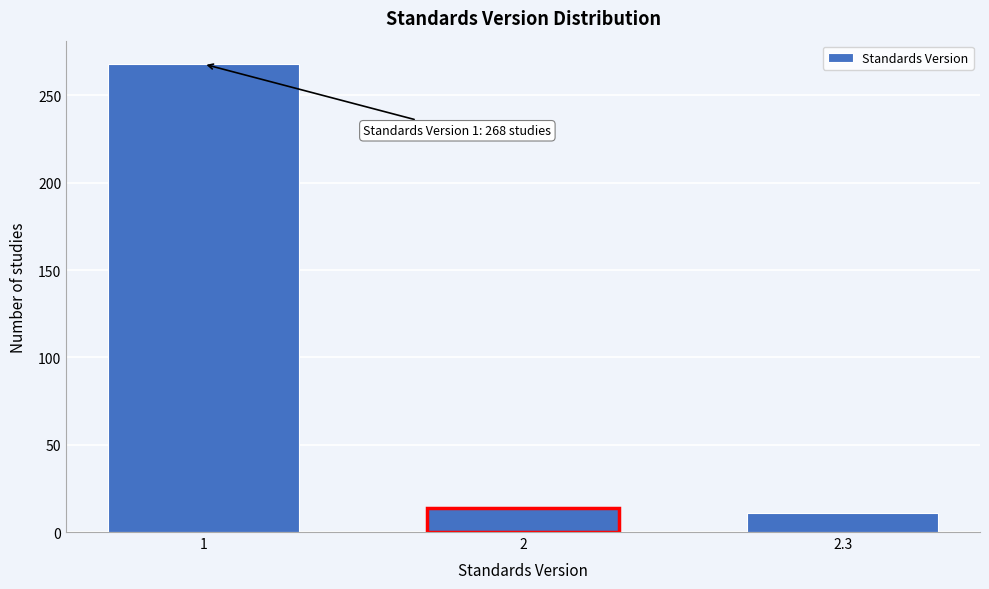

Reading left to right, extract all data points from this chart.

268	14	11